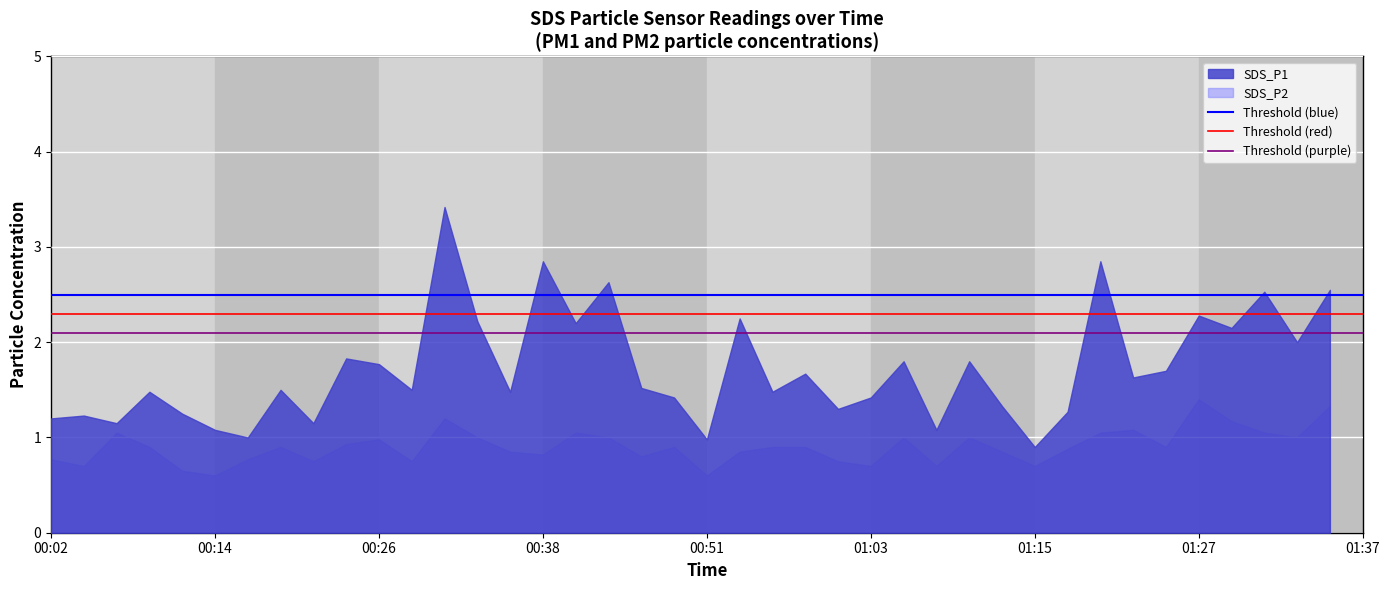

The SDS_P1 series shows 2.3 at 01:27. True or false?

True